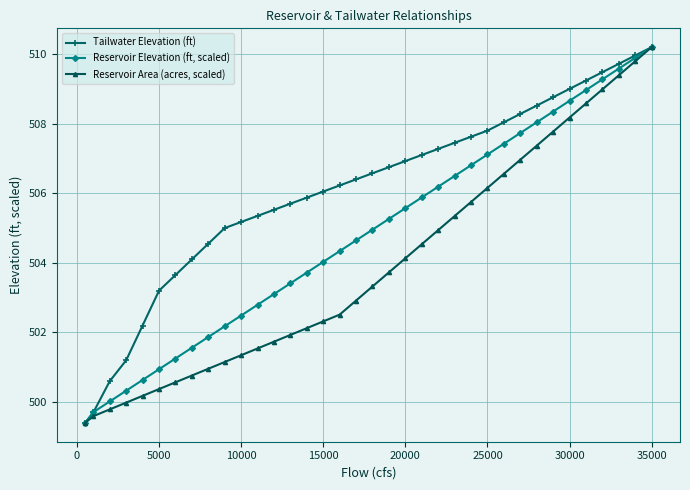

Rank the series by their average value, from highest to lowest.

Tailwater Elevation (ft), Reservoir Elevation (ft, scaled), Reservoir Area (acres, scaled)